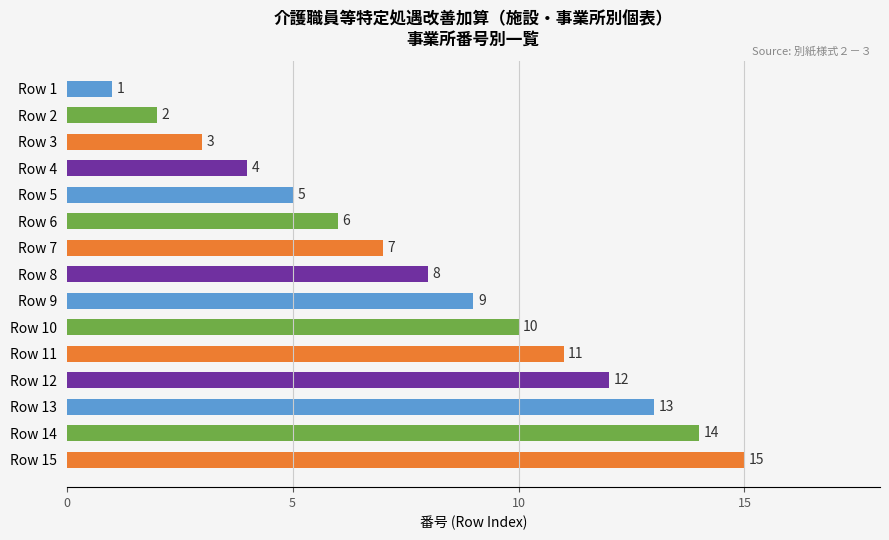

True or false: the data shows 4 at Row 8.

False